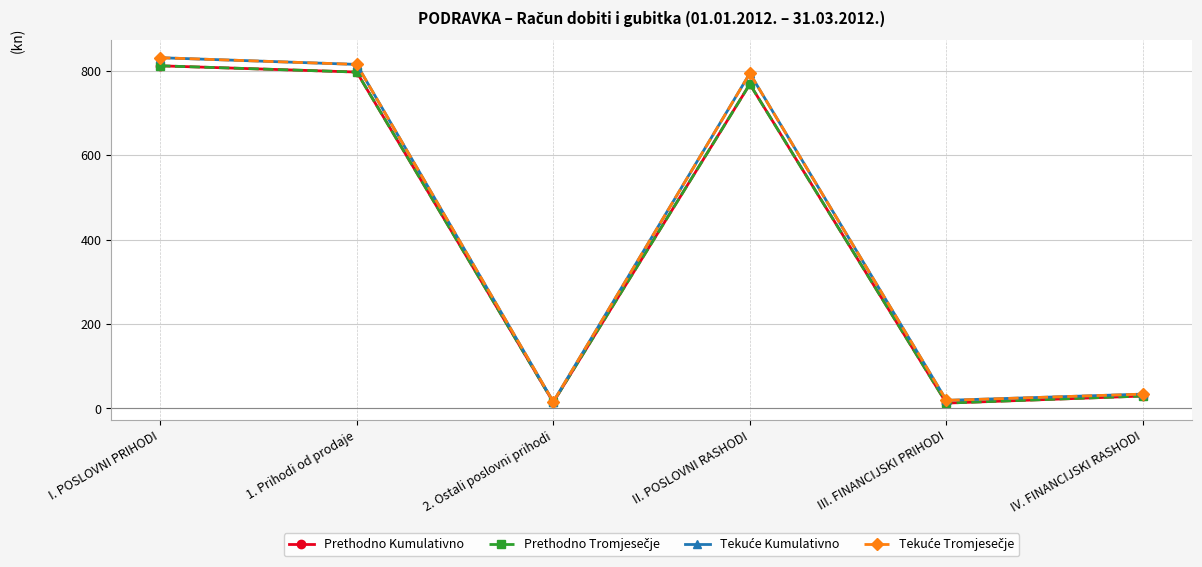

At which category does the chart reach its minimum across all series?

III. FINANCIJSKI PRIHODI